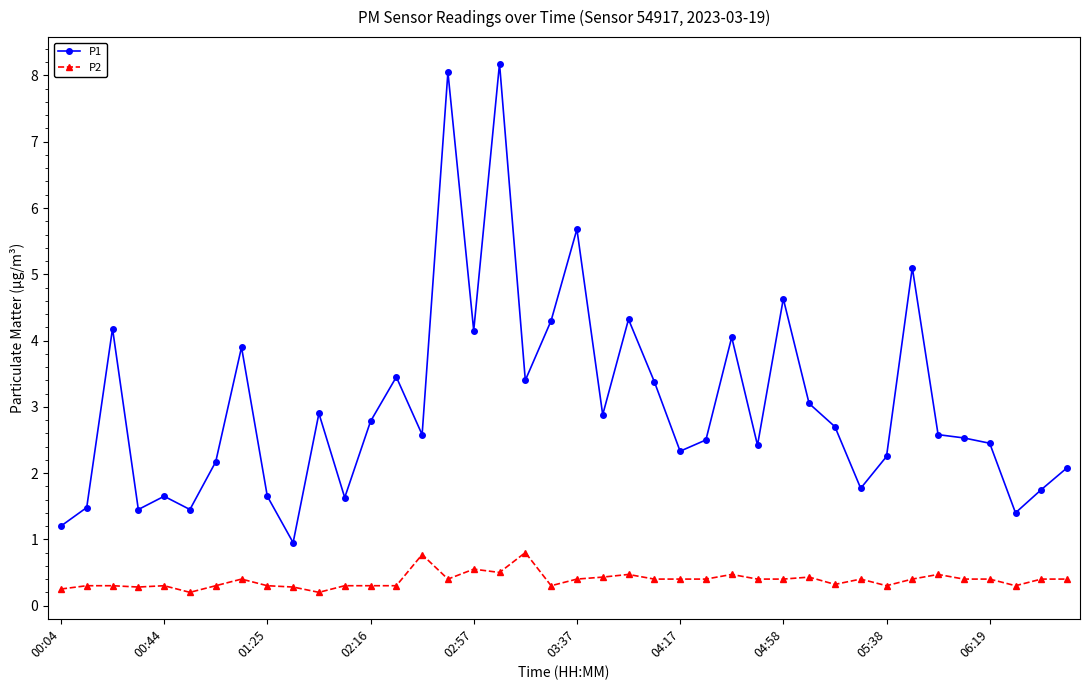

List the series in order of their overall mean, lowest first.

P2, P1